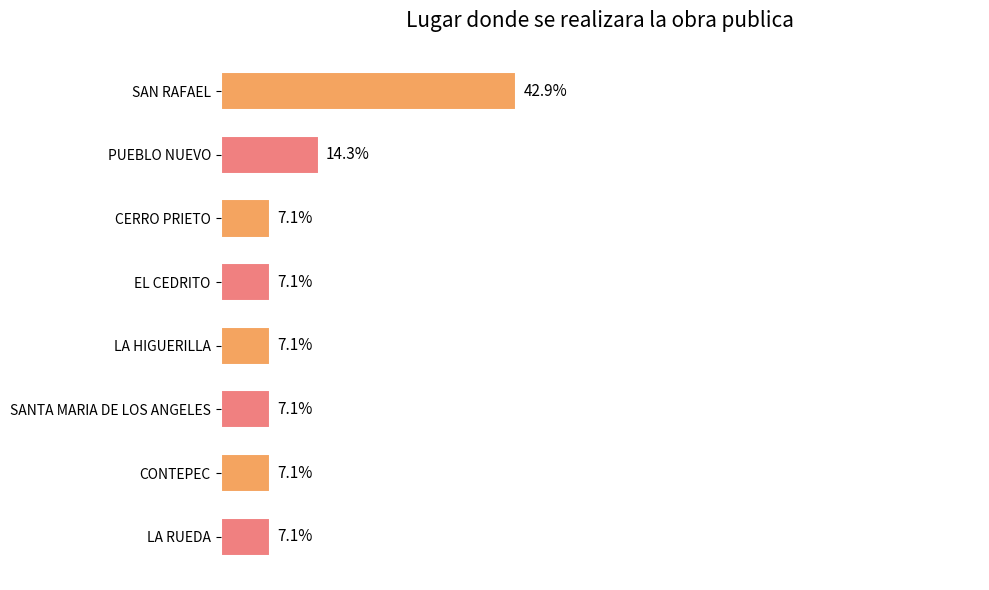

At which label is the value closest to 25?

PUEBLO NUEVO